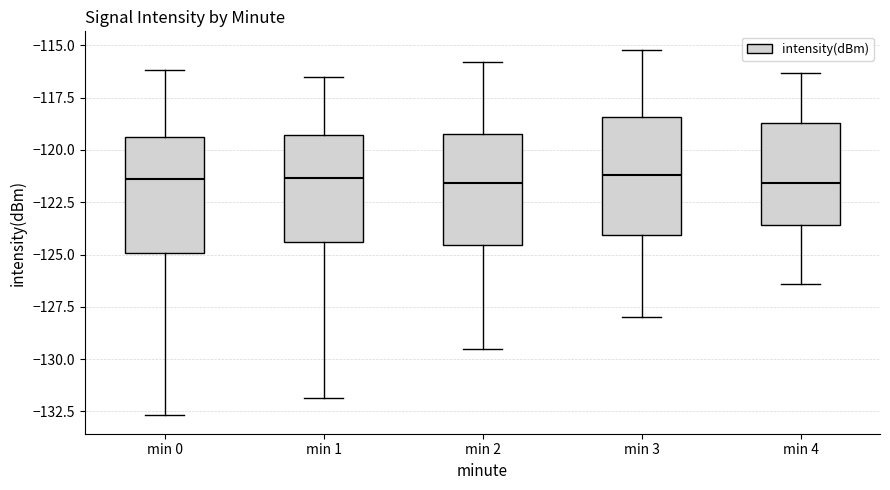

Reading left to right, read every box against the y-axis: the position of its median line, the range the box covers, and the ends of its whiskers. The values are not printed on the chart, so give them approximately, as read against the axis.

min 0: median -121.5, box -125.0 to -119.5, whiskers -132.5 to -116.0
min 1: median -121.5, box -124.5 to -119.5, whiskers -132.0 to -116.5
min 2: median -121.5, box -124.5 to -119.0, whiskers -129.5 to -116.0
min 3: median -121.0, box -124.0 to -118.5, whiskers -128.0 to -115.0
min 4: median -121.5, box -123.5 to -118.5, whiskers -126.5 to -116.5